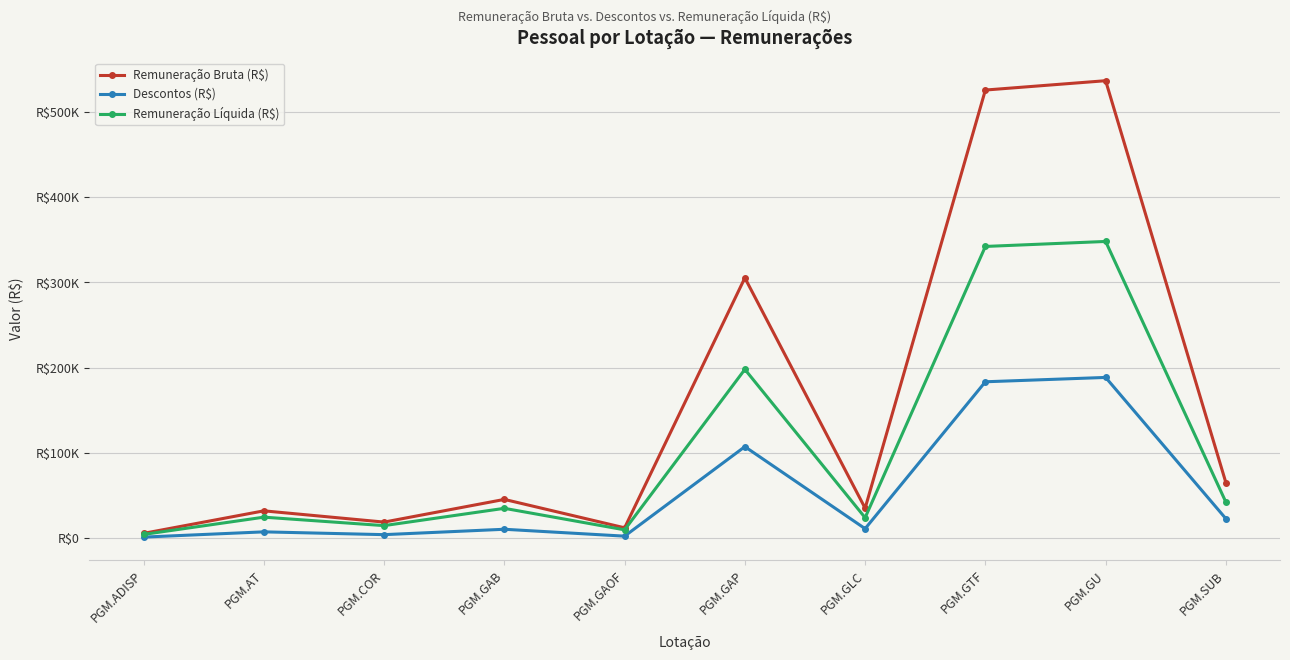

Between PGM.COR and PGM.GTF, which series saw the biggest shift?

Remuneração Bruta (R$)